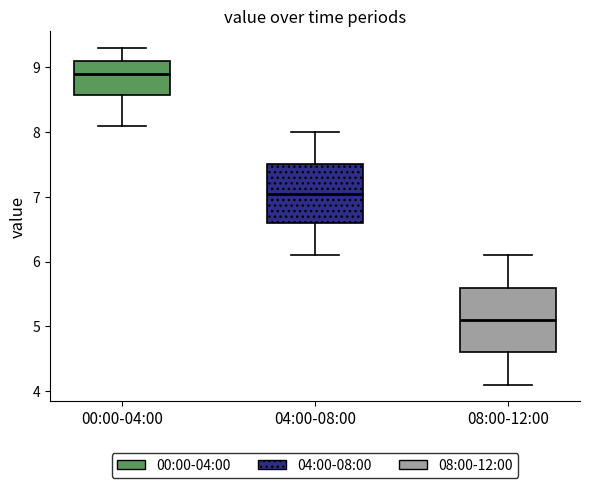

Reading left to right, read every box against the y-axis: the position of its median line, the range the box covers, and the ends of its whiskers. The values are not printed on the chart, so give them approximately, as read against the axis.

00:00-04:00: median 8.9, box 8.6 to 9.1, whiskers 8.1 to 9.3
04:00-08:00: median 7.1, box 6.6 to 7.5, whiskers 6.1 to 8.0
08:00-12:00: median 5.1, box 4.6 to 5.6, whiskers 4.1 to 6.1